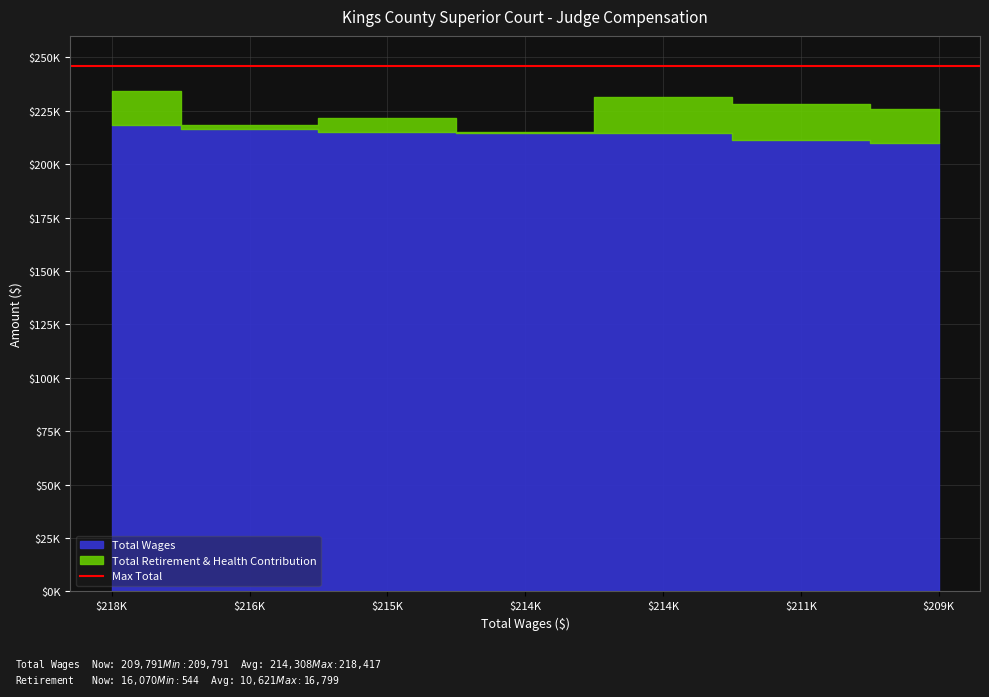

Where is the first local minimum for Total Retirement & Health Contribution?

216274